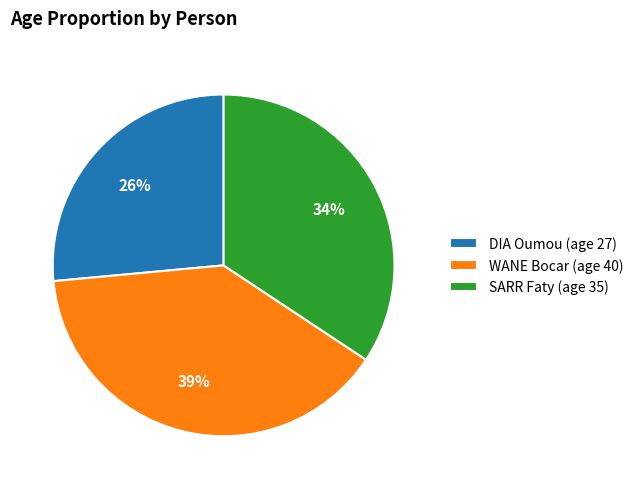

How many segments does this pie chart have?

3